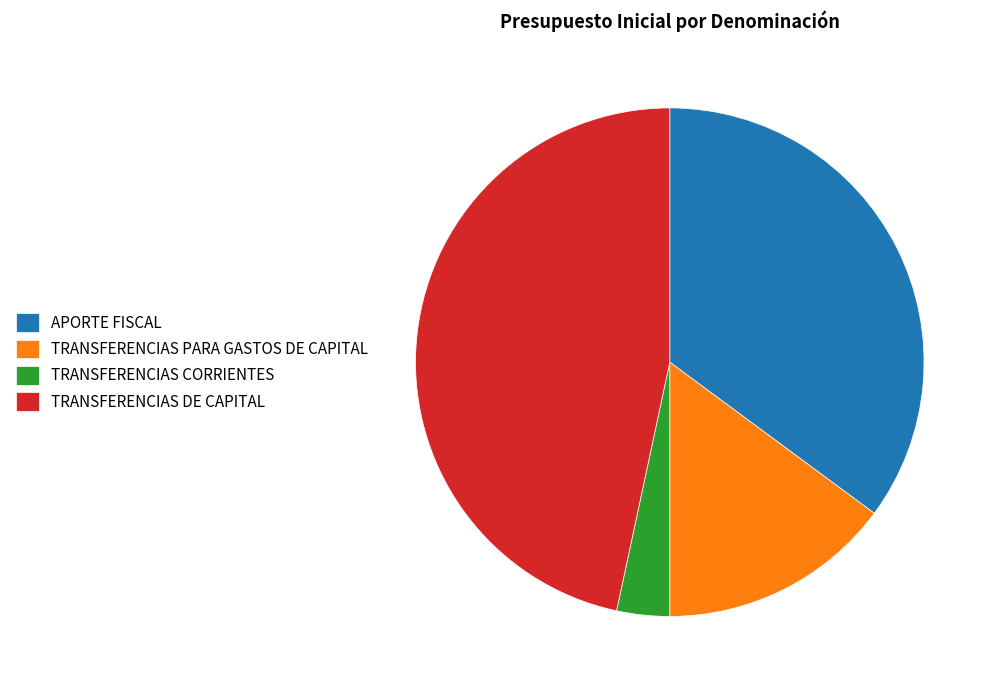

How many segments does this pie chart have?

4